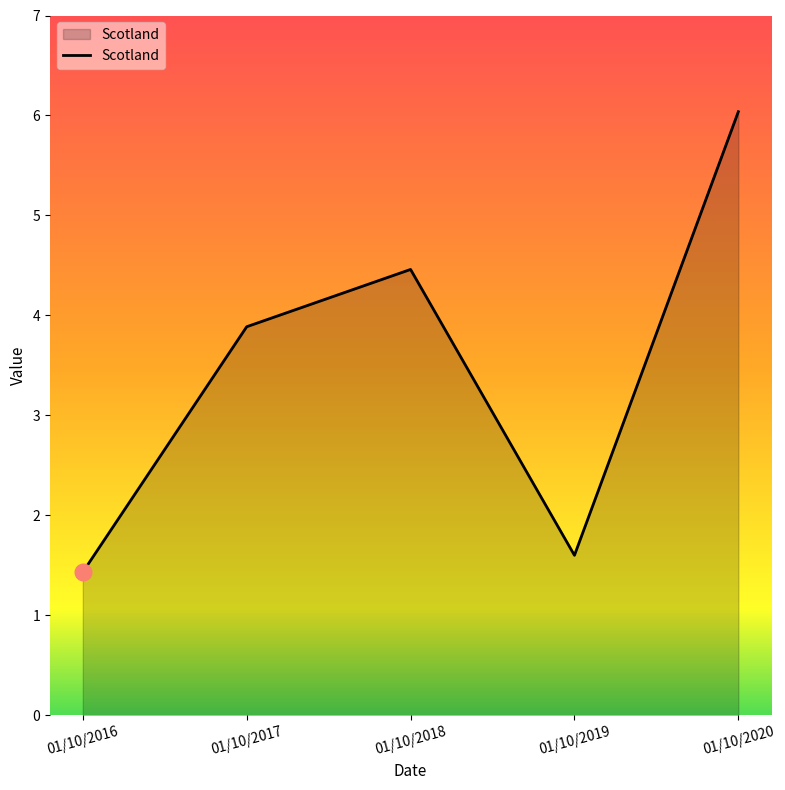

List the labels in order of value, smallest first.

01/10/2016, 01/10/2019, 01/10/2017, 01/10/2018, 01/10/2020